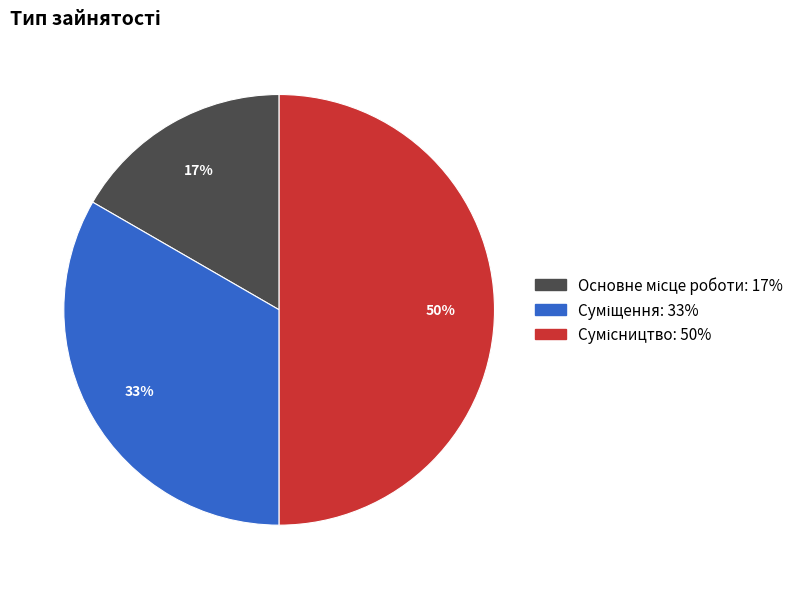

Count the number of slices in the pie.

3